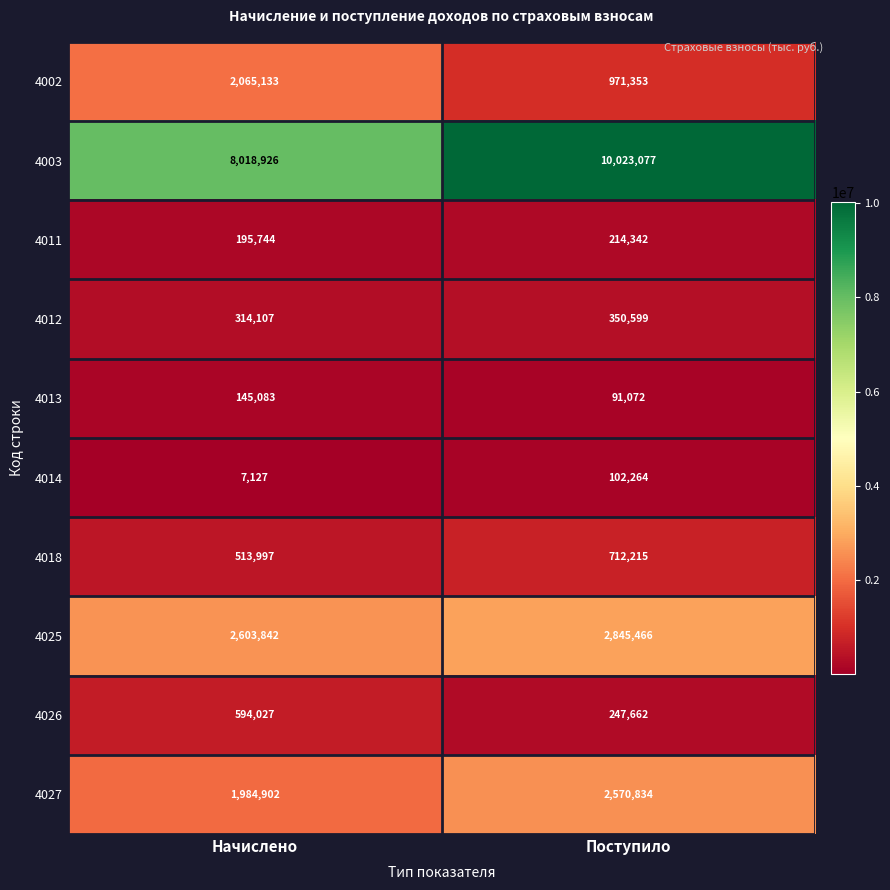

What is the total value across all series at Поступило?

18128884